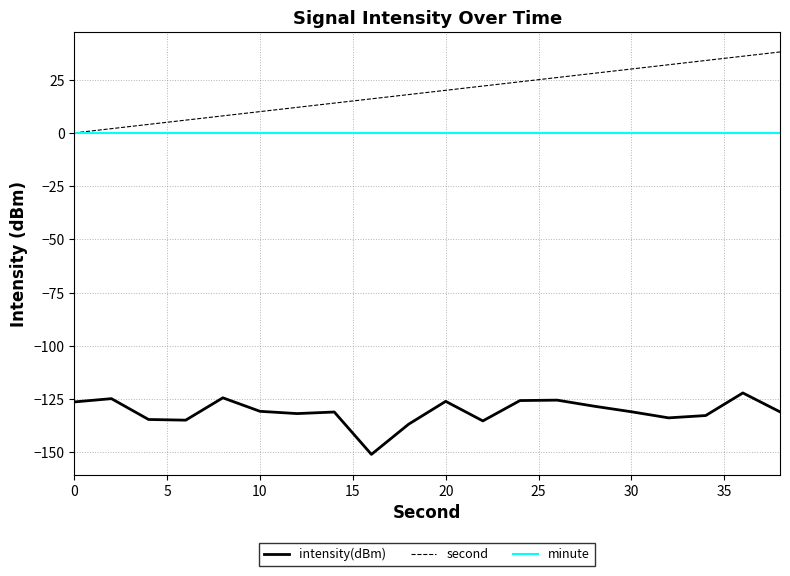

What is the smallest value displayed?

-150.9